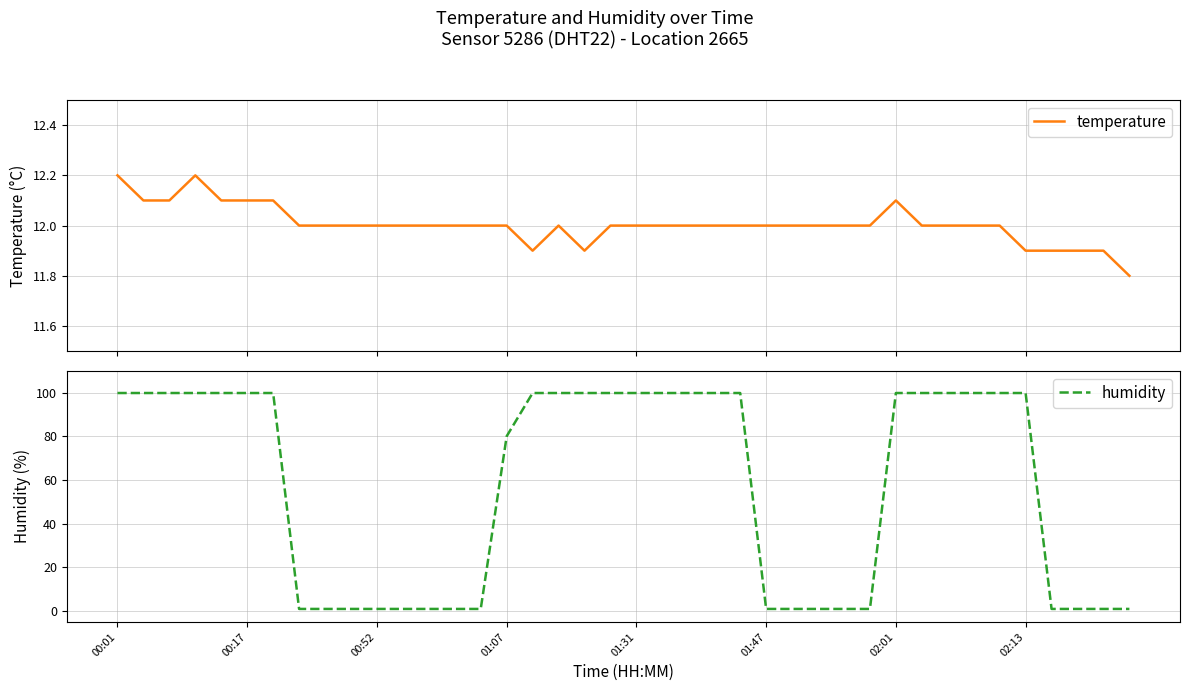

How many data points in temperature are less than 12?

7